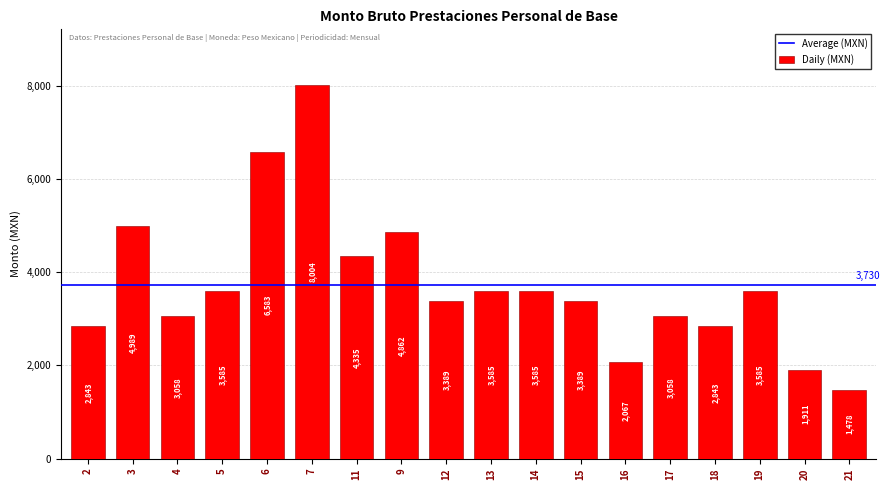

Where does the data first go above 3584?

3